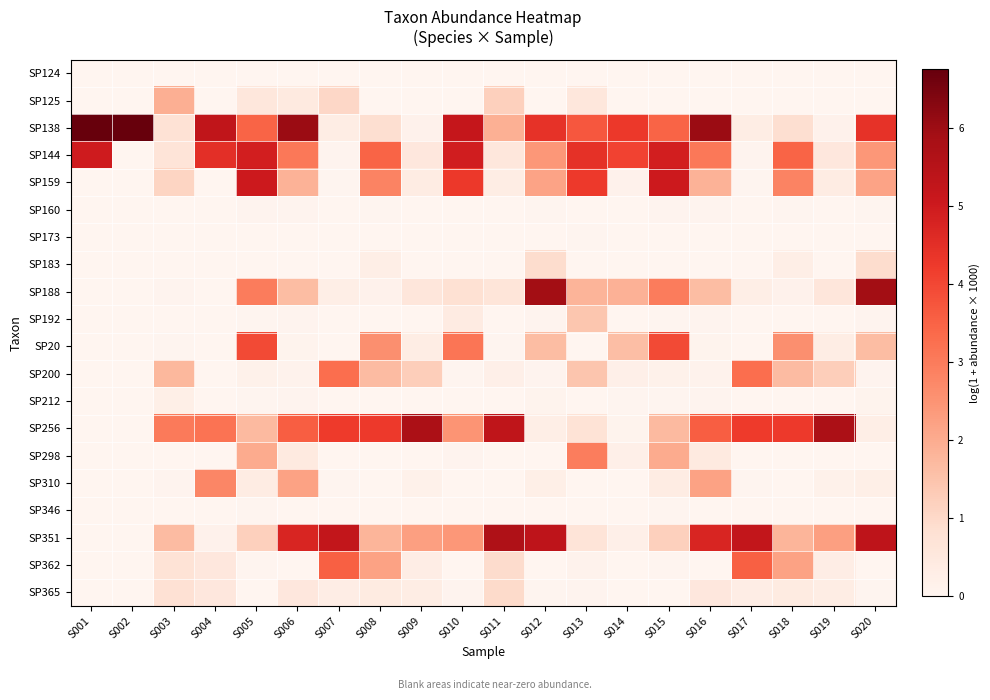

Rank the series at S012 from highest to lowest value.

SP188, SP351, SP138, SP144, SP159, SP20, SP183, SP256, SP310, SP212, SP192, SP200, SP160, SP365, SP124, SP125, SP173, SP298, SP346, SP362